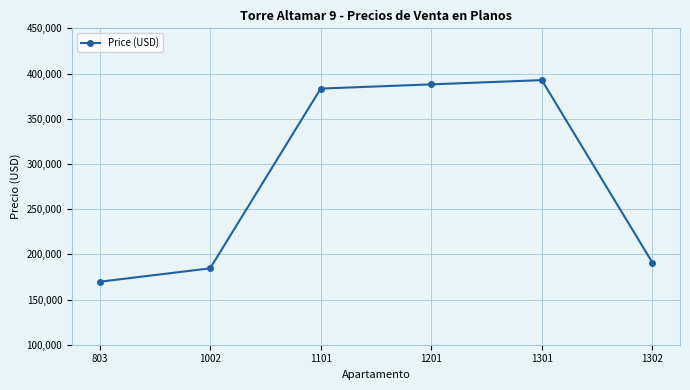

What is the difference between the maximum and minimum values?

223050